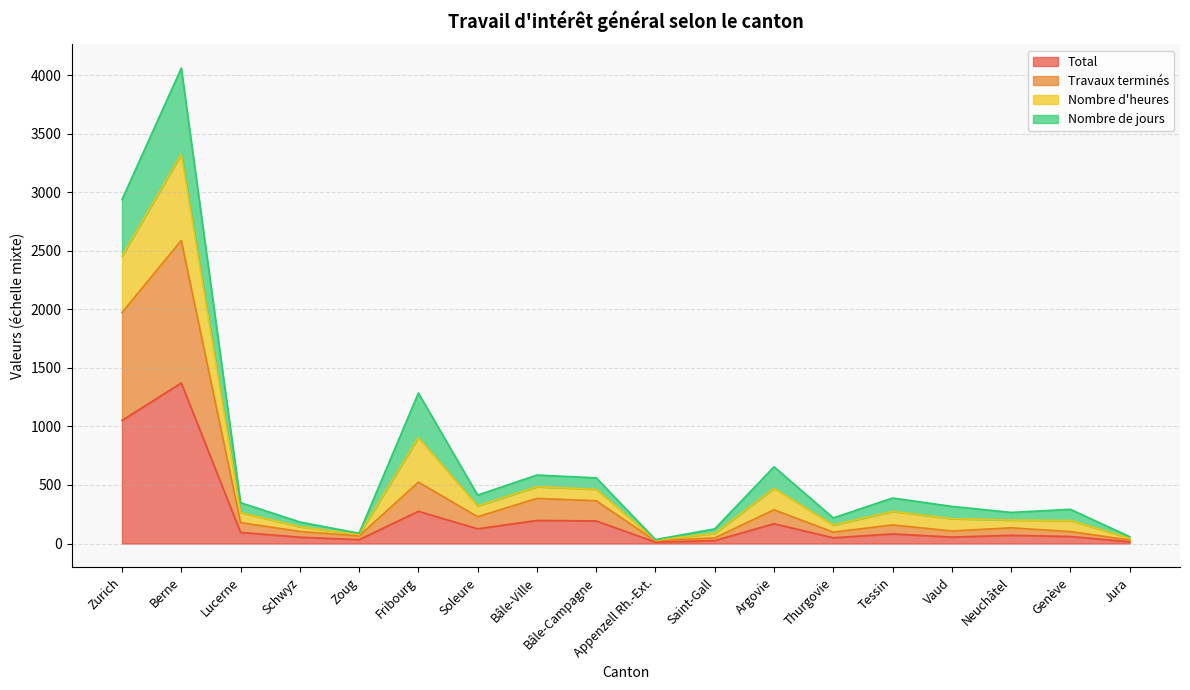

At which label does Total reach its peak?

Berne